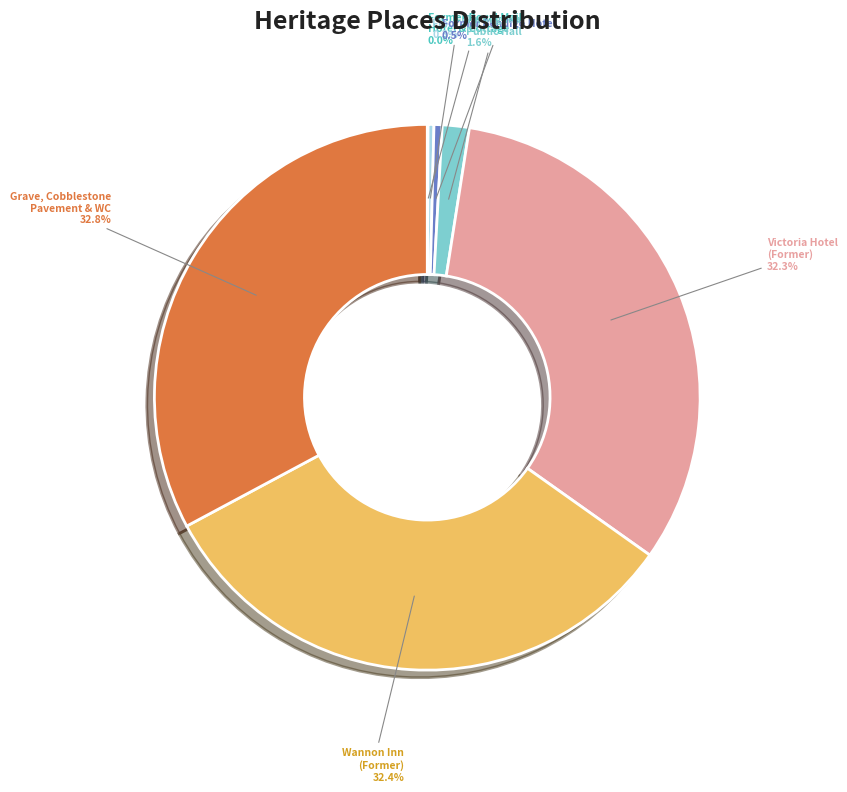

Is there any slice that represents more than half of the pie?

No